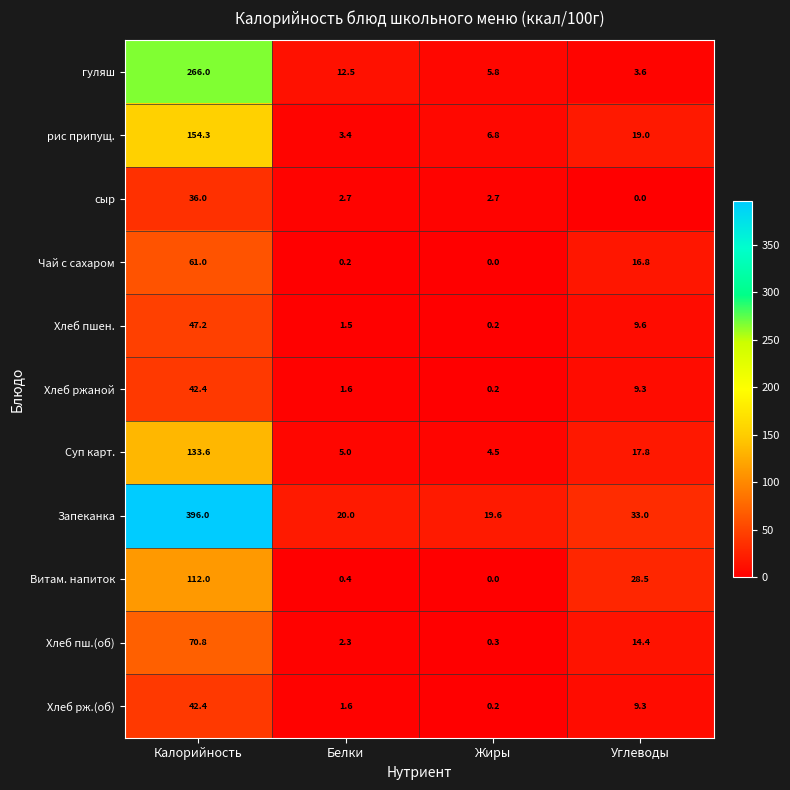

Read the Хлеб рж.(об) value at Белки.

1.6